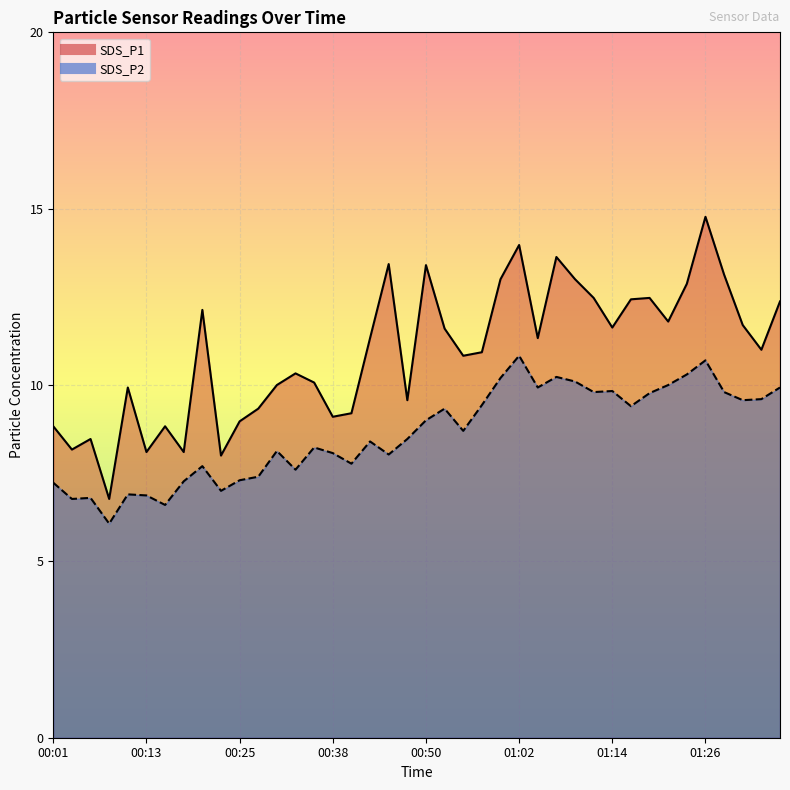

The value of SDS_P1 at 00:18 is 13.6. True or false?

False